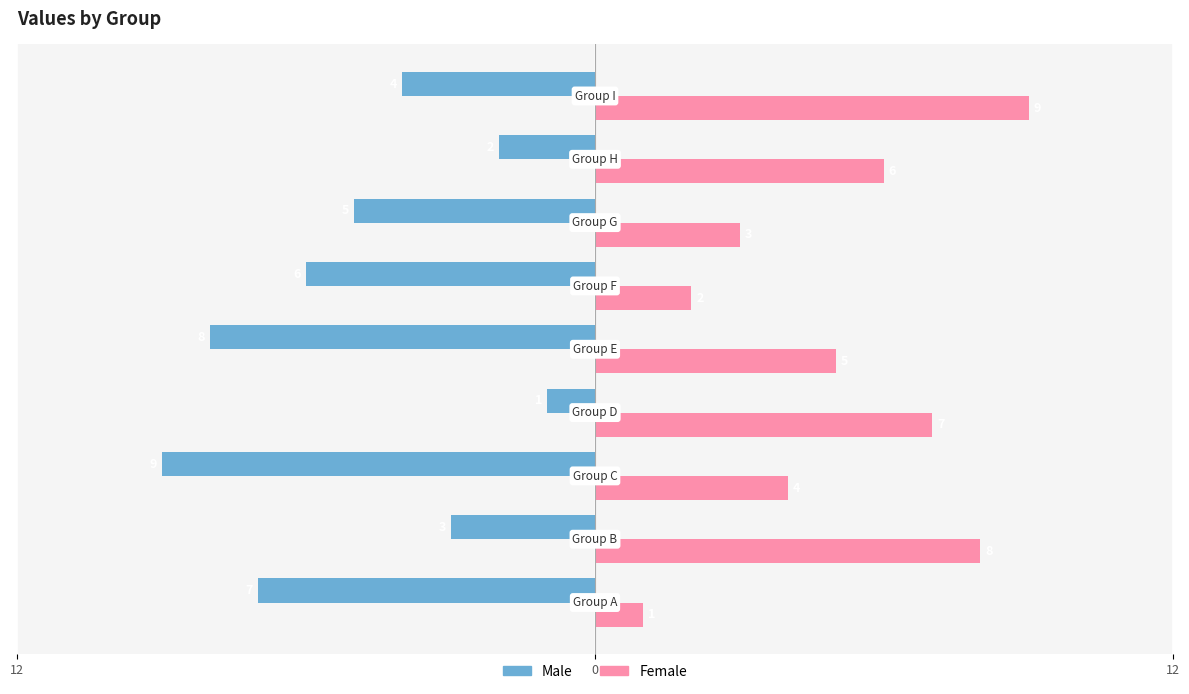

What are all the series names shown in the legend?

Male, Female